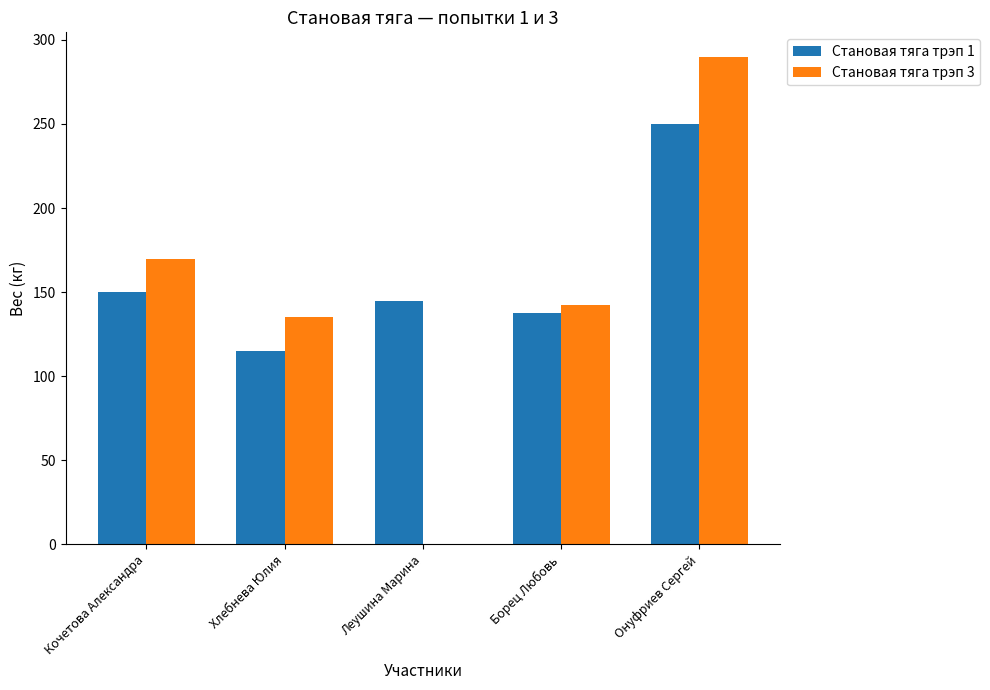

What value does the Становая тяга трэп 3 series have at Кочетова Александра?

170.0